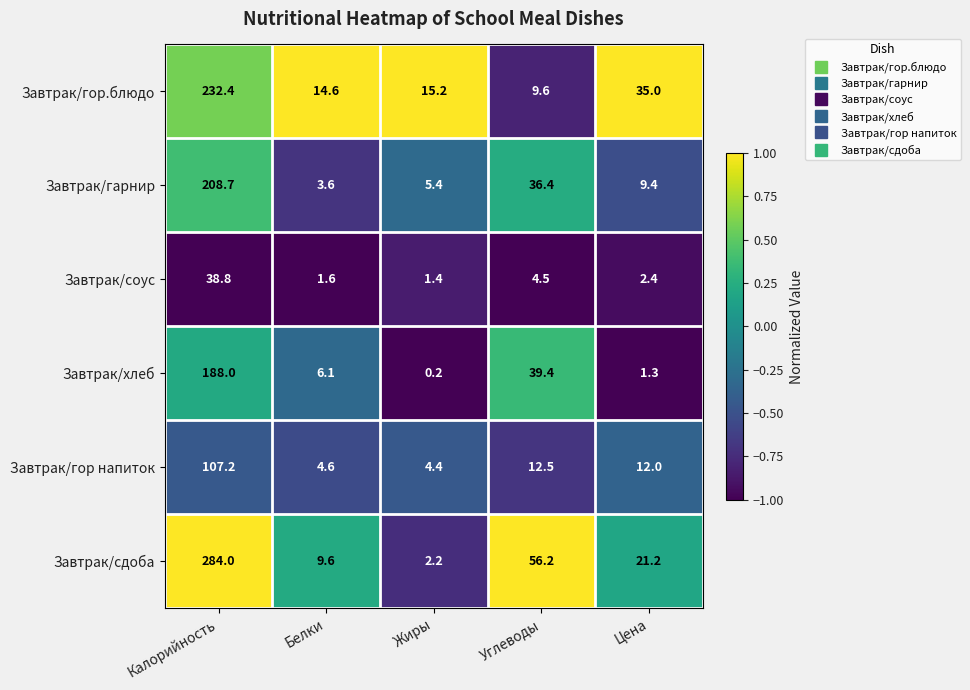

Reading right to left, list all the values displayed in this chart.

Завтрак/гор.блюдо: Цена=35.0	Углеводы=9.6	Жиры=15.2	Белки=14.6	Калорийность=232.4
Завтрак/гарнир: Цена=9.4	Углеводы=36.4	Жиры=5.4	Белки=3.6	Калорийность=208.7
Завтрак/соус: Цена=2.4	Углеводы=4.5	Жиры=1.4	Белки=1.6	Калорийность=38.8
Завтрак/хлеб: Цена=1.3	Углеводы=39.4	Жиры=0.2	Белки=6.1	Калорийность=188.0
Завтрак/гор напиток: Цена=12.0	Углеводы=12.5	Жиры=4.4	Белки=4.6	Калорийность=107.2
Завтрак/сдоба: Цена=21.2	Углеводы=56.2	Жиры=2.2	Белки=9.6	Калорийность=284.0